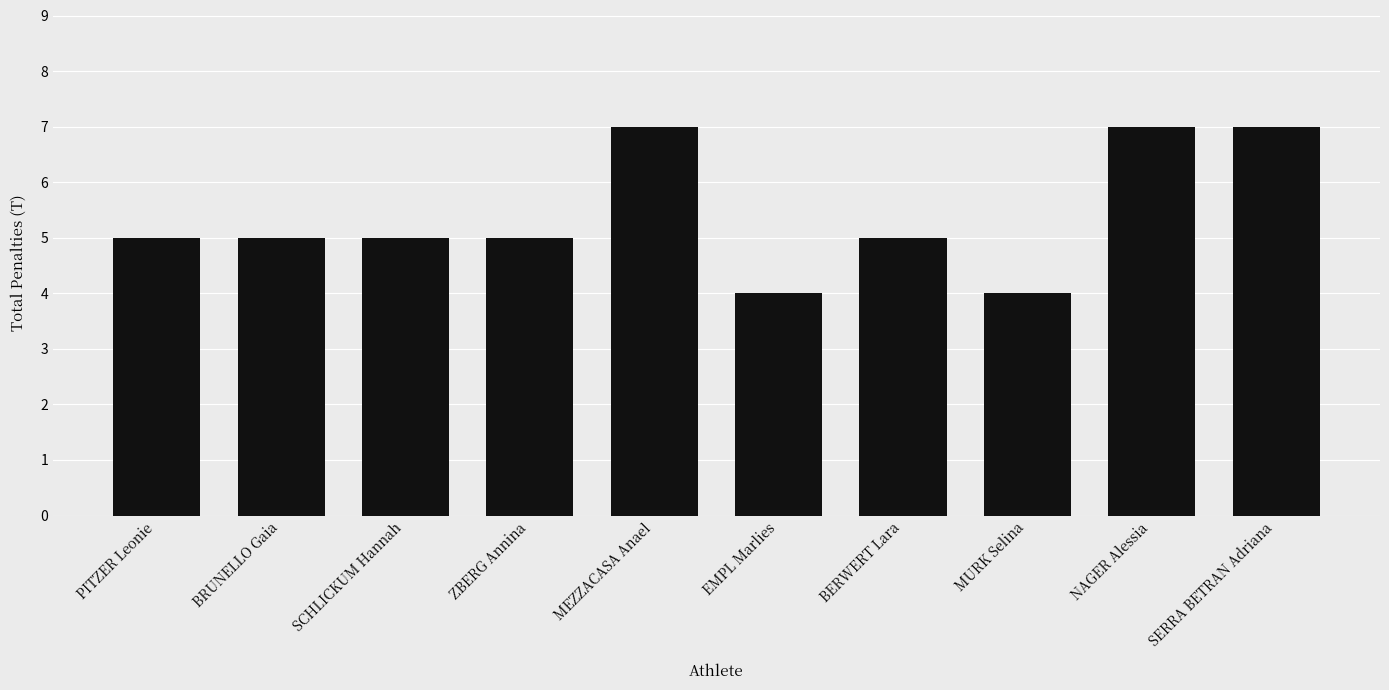

What is the smallest value displayed?

4